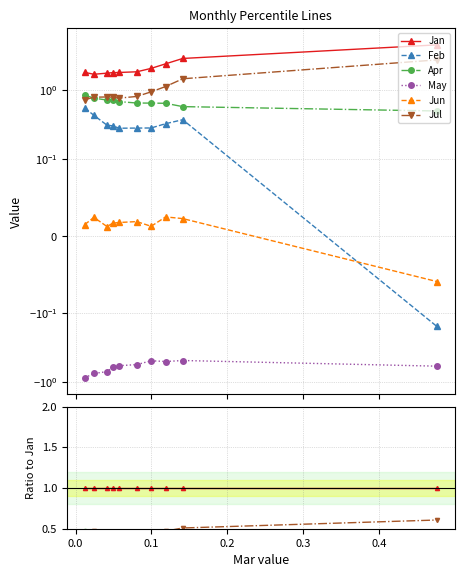

True or false: Apr and Jun cross at least once.

False